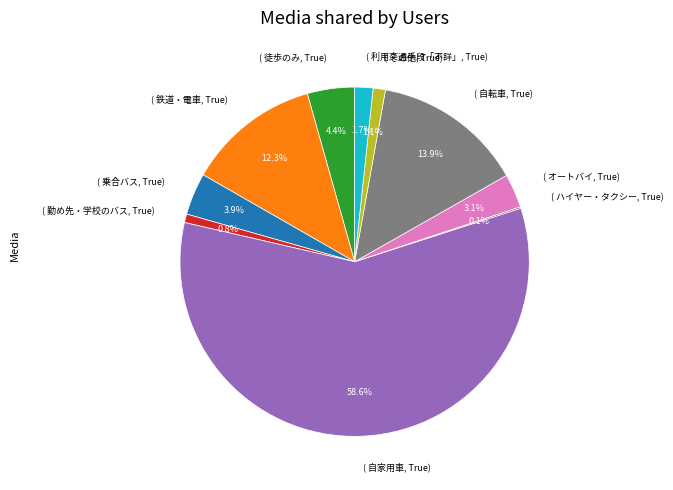

Which has a higher value, ( 鉄道・電車, True) or ( 勤め先・学校のバス, True)?

( 鉄道・電車, True)